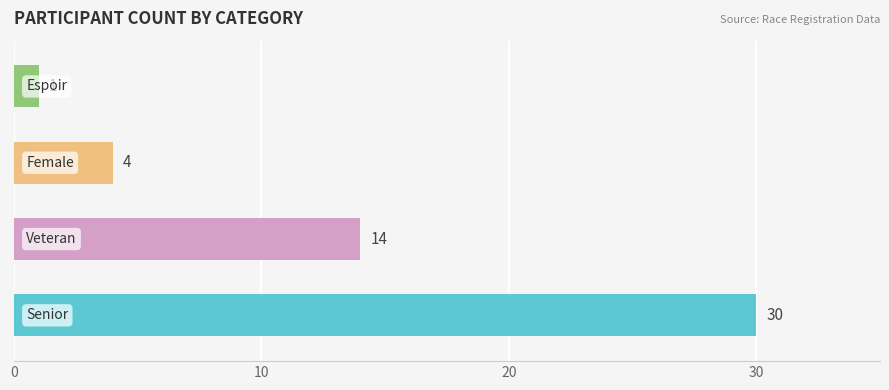

Reading bottom to top, what are all the values shown in this chart?

30	14	4	1